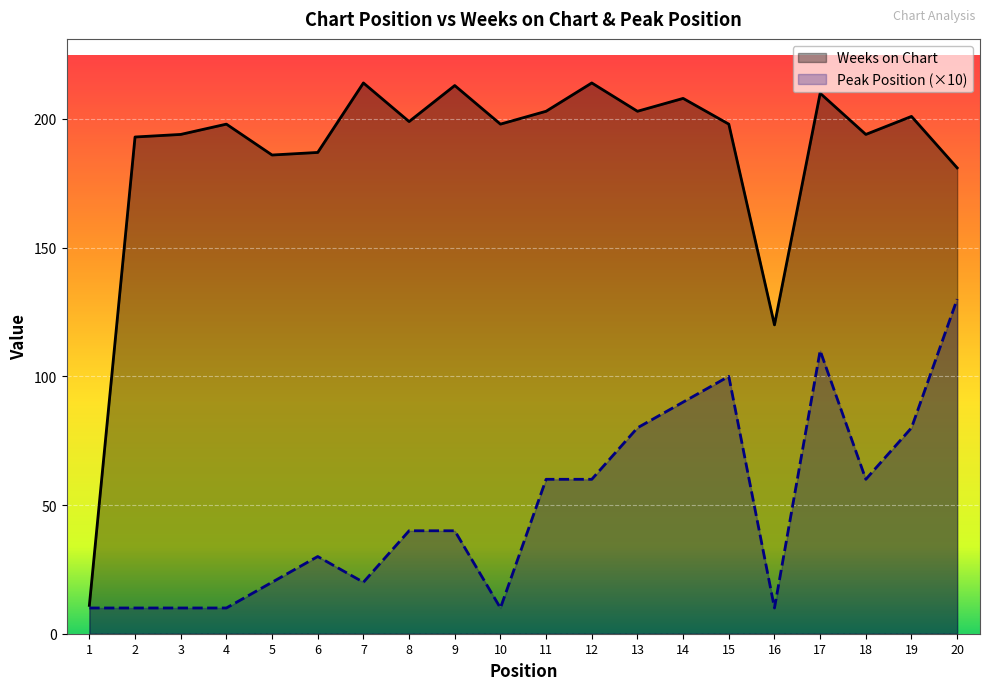

What is the difference between the maximum and minimum values in the Weeks on Chart series?

203